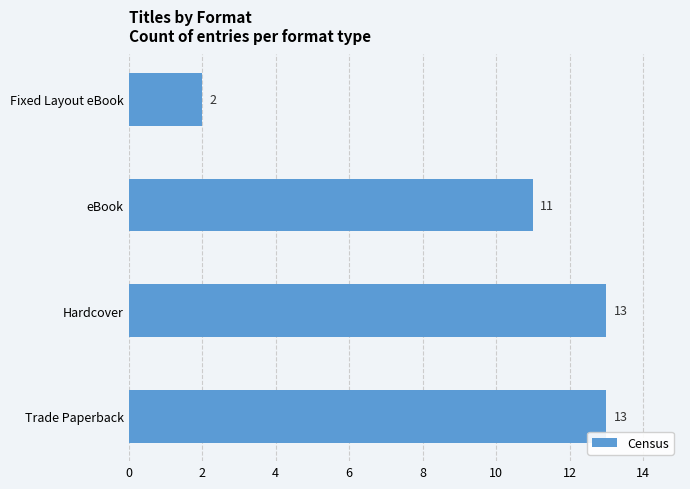

At which category does the chart reach its minimum across all series?

Fixed Layout eBook